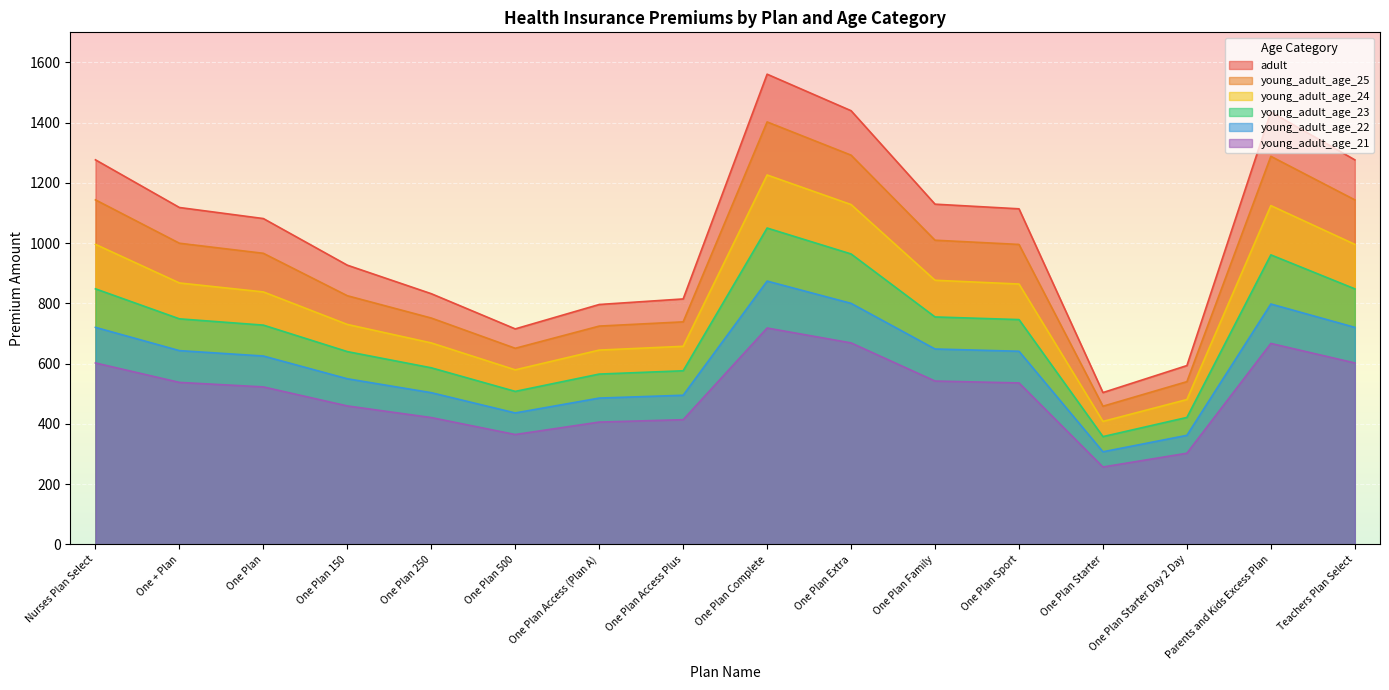

Where does the young_adult_age_25 series first go above 995?

Nurses Plan Select